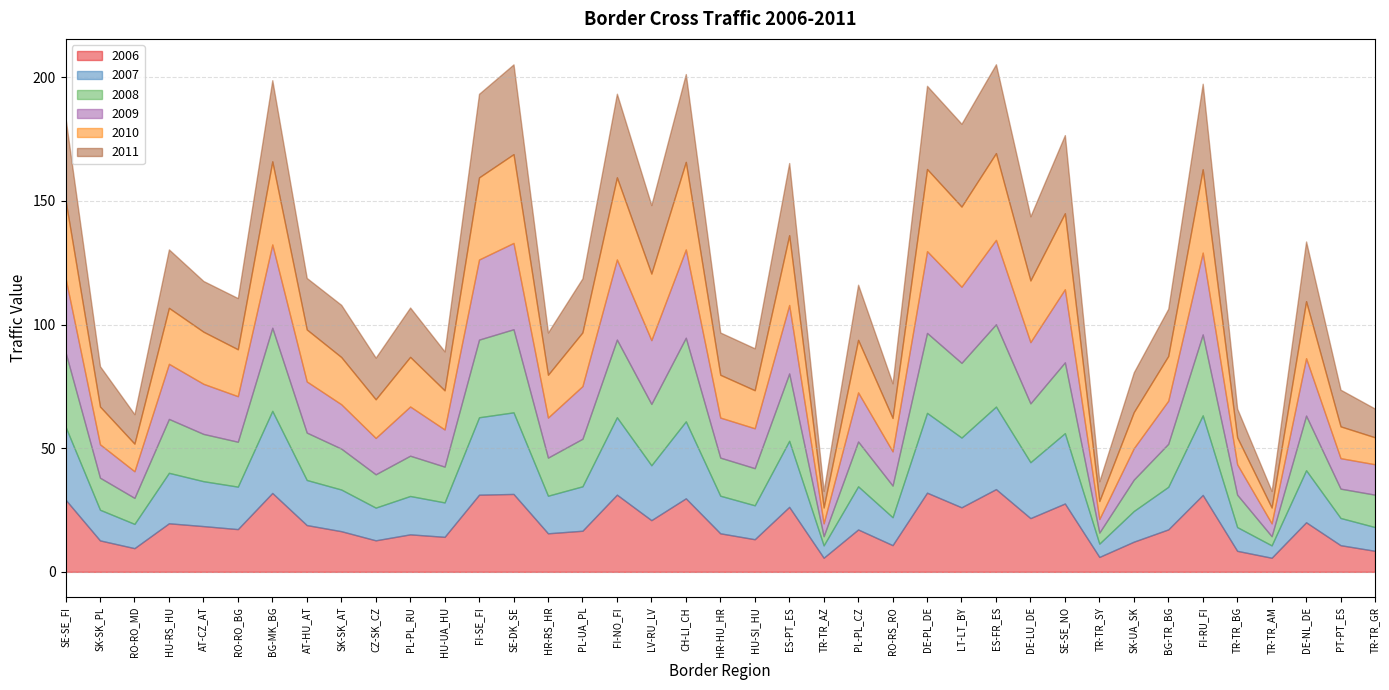

Which has a higher value, SE-DK_SE or TR-TR_GR?

SE-DK_SE